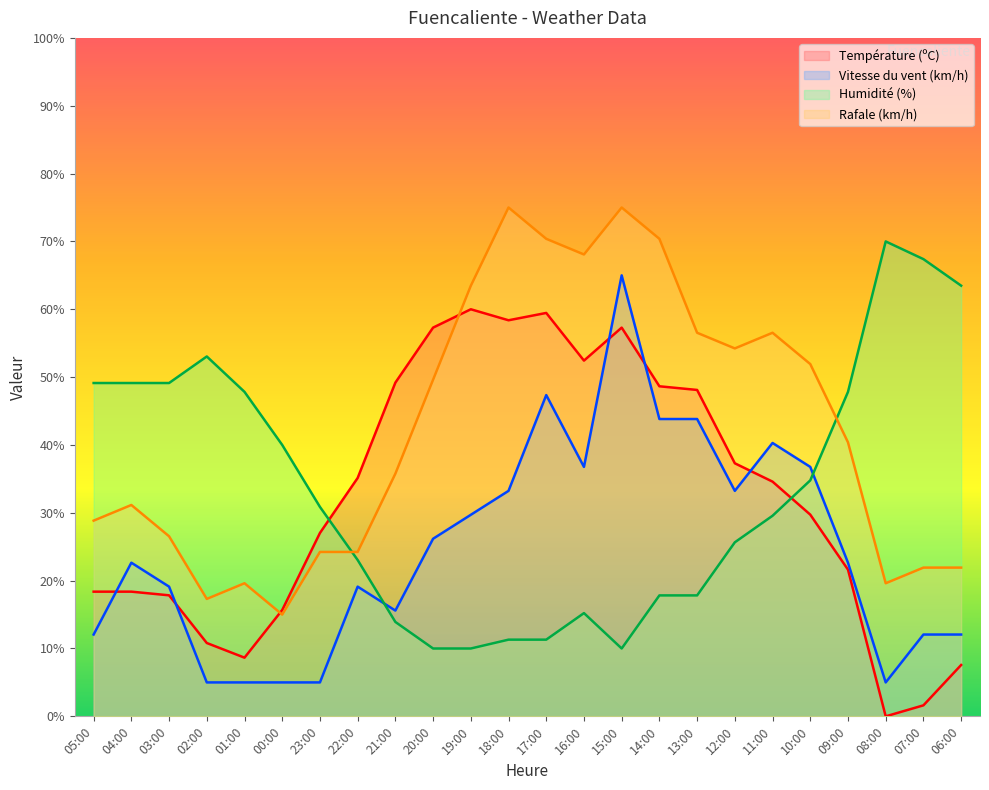

Reading left to right, transcribe all the data shown in this chart.

Température (ºC): 05:00=18.4	04:00=18.4	03:00=17.8	02:00=10.8	01:00=8.6	00:00=15.7	23:00=27.0	22:00=35.1	21:00=49.2	20:00=57.3	19:00=60.0	18:00=58.4	17:00=59.5	16:00=52.4	15:00=57.3	14:00=48.6	13:00=48.1	12:00=37.3	11:00=34.6	10:00=29.7	09:00=21.6	08:00=0.0	07:00=1.6	06:00=7.6
Vitesse du vent (km/h): 05:00=12.1	04:00=22.6	03:00=19.1	02:00=5.0	01:00=5.0	00:00=5.0	23:00=5.0	22:00=19.1	21:00=15.6	20:00=26.2	19:00=29.7	18:00=33.2	17:00=47.4	16:00=36.8	15:00=65.0	14:00=43.8	13:00=43.8	12:00=33.2	11:00=40.3	10:00=36.8	09:00=22.6	08:00=5.0	07:00=12.1	06:00=12.1
Humidité (%): 05:00=49.1	04:00=49.1	03:00=49.1	02:00=53.0	01:00=47.8	00:00=40.0	23:00=30.9	22:00=23.0	21:00=13.9	20:00=10.0	19:00=10.0	18:00=11.3	17:00=11.3	16:00=15.2	15:00=10.0	14:00=17.8	13:00=17.8	12:00=25.7	11:00=29.6	10:00=34.8	09:00=47.8	08:00=70.0	07:00=67.4	06:00=63.5
Rafale (km/h): 05:00=28.8	04:00=31.2	03:00=26.5	02:00=17.3	01:00=19.6	00:00=15.0	23:00=24.2	22:00=24.2	21:00=35.8	20:00=49.6	19:00=63.5	18:00=75.0	17:00=70.4	16:00=68.1	15:00=75.0	14:00=70.4	13:00=56.5	12:00=54.2	11:00=56.5	10:00=51.9	09:00=40.4	08:00=19.6	07:00=21.9	06:00=21.9